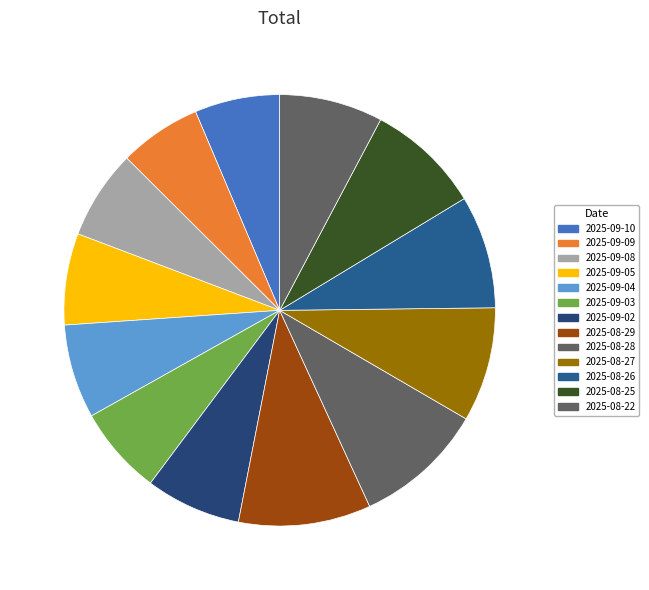

How many slices are in this pie chart?

13